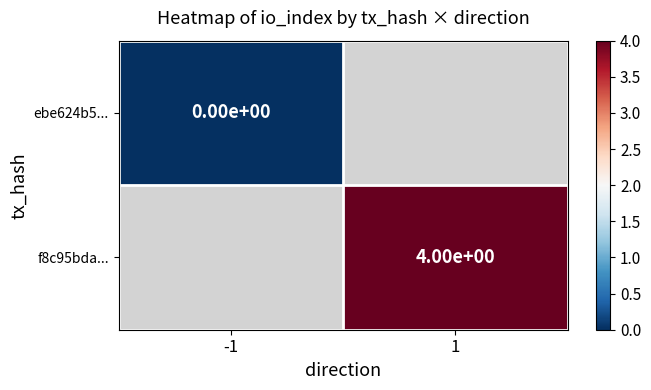

The f8c95bda... series shows 4 at 1. True or false?

True